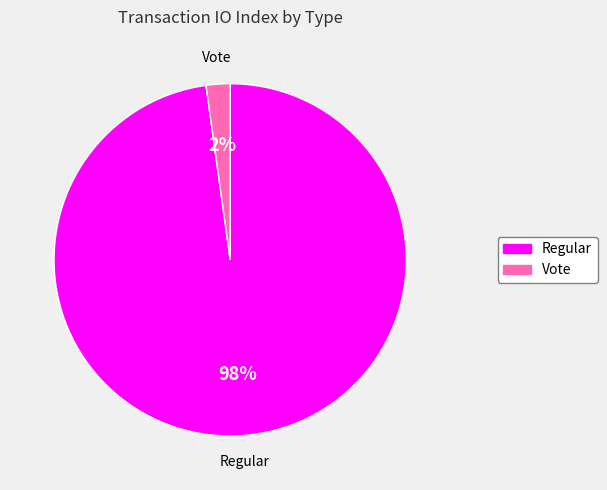

How many slices are in this pie chart?

2